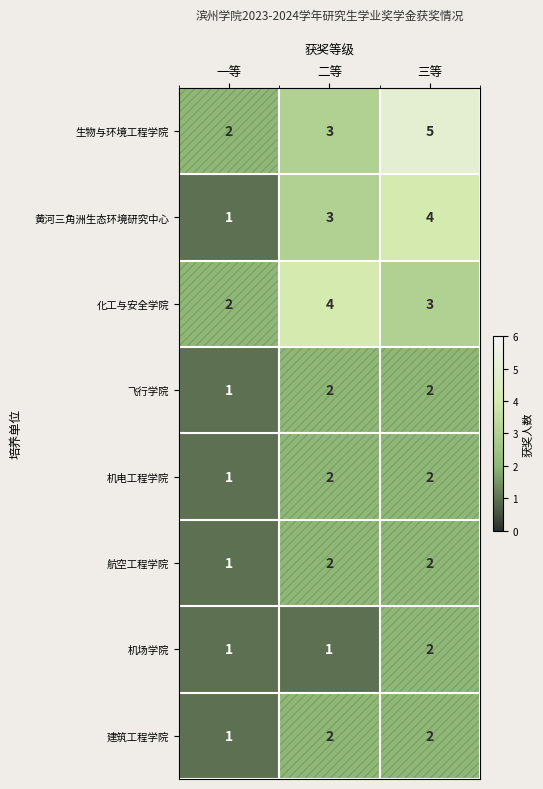

Which series changed the most between 二等 and 三等?

生物与环境工程学院